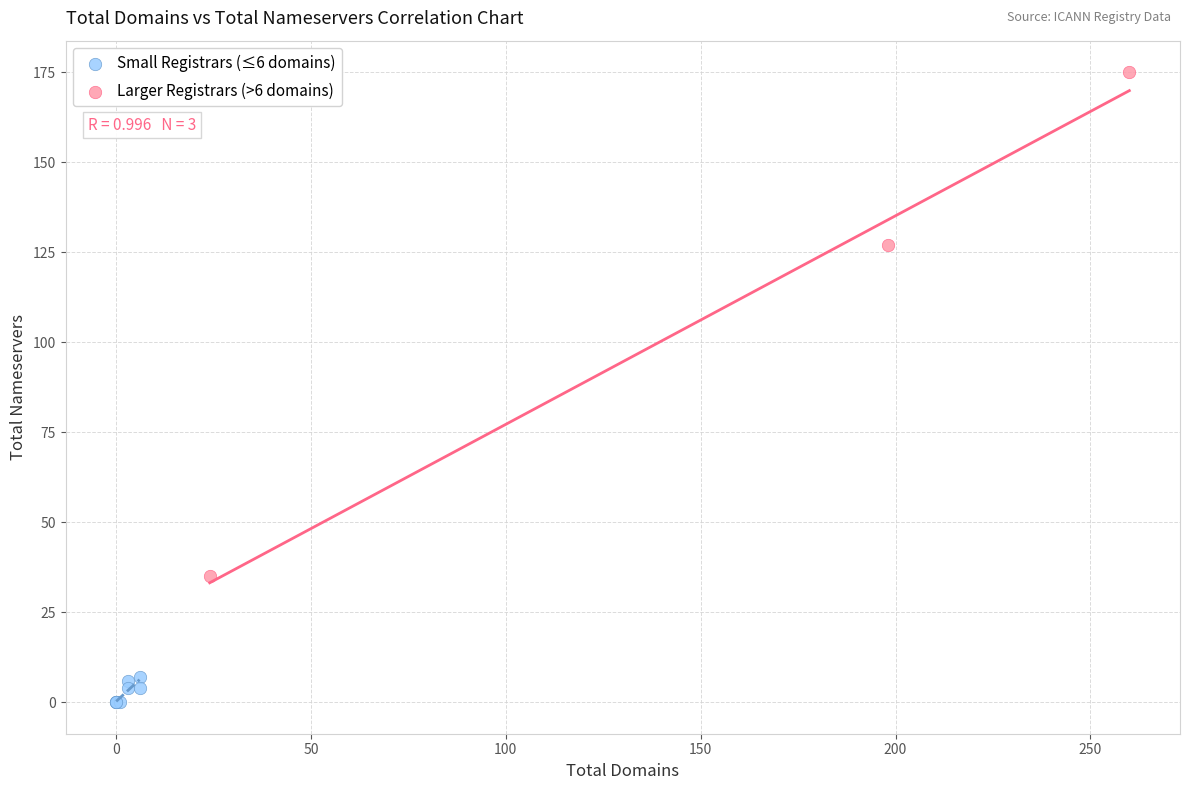

Which series reaches the minimum Y coordinate?

Small Registrars (≤6 domains)